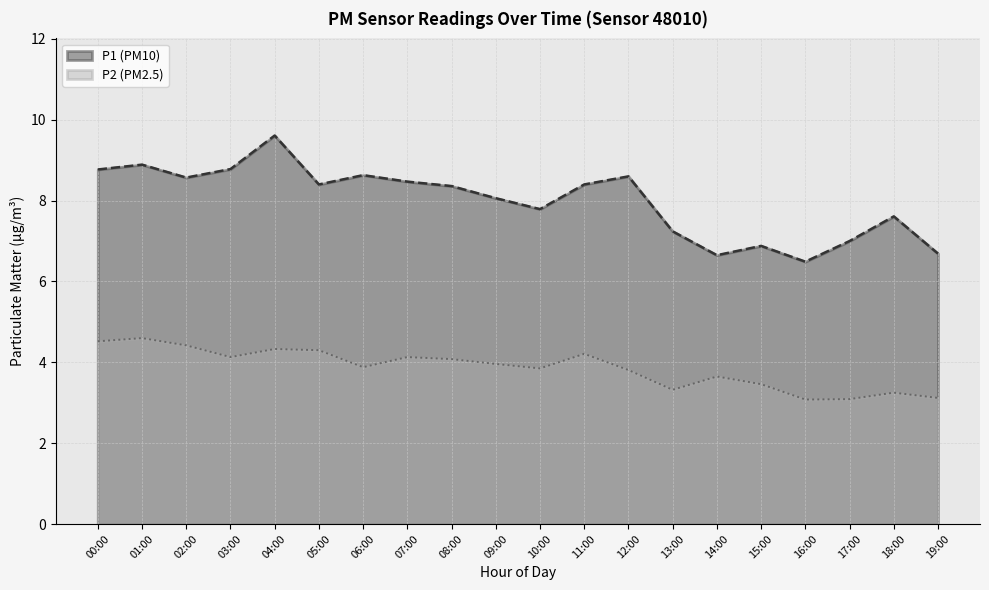

True or false: P1 and P2 intersect in this chart.

False